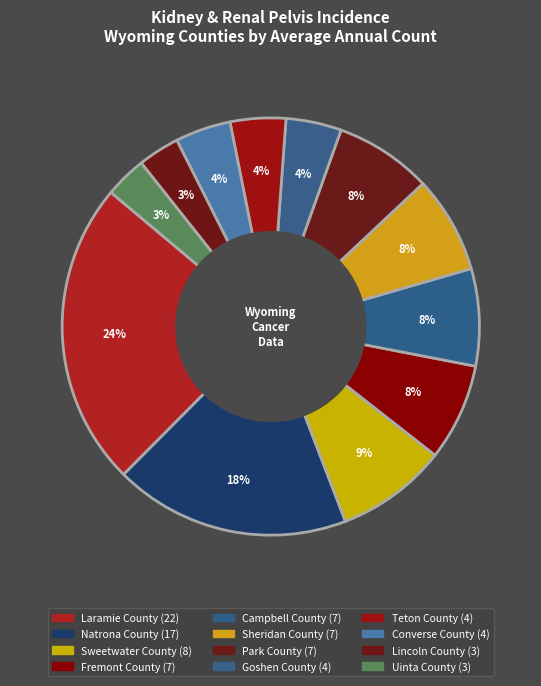

How many segments does this pie chart have?

12